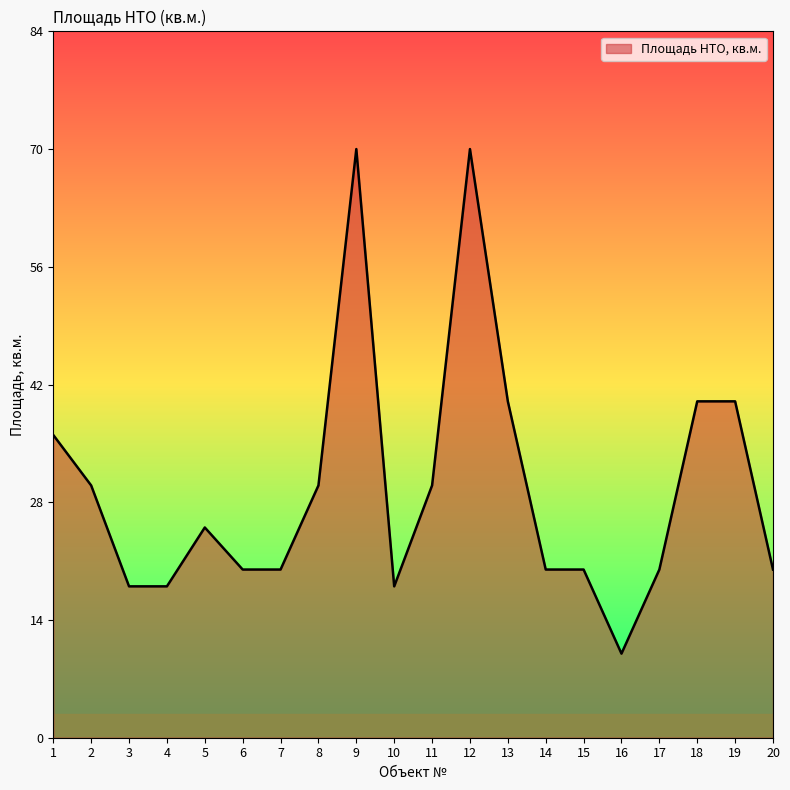

Reading left to right, extract all data points from this chart.

1=36	2=30	3=18	4=18	5=25	6=20	7=20	8=30	9=70	10=18	11=30	12=70	13=40	14=20	15=20	16=10	17=20	18=40	19=40	20=20